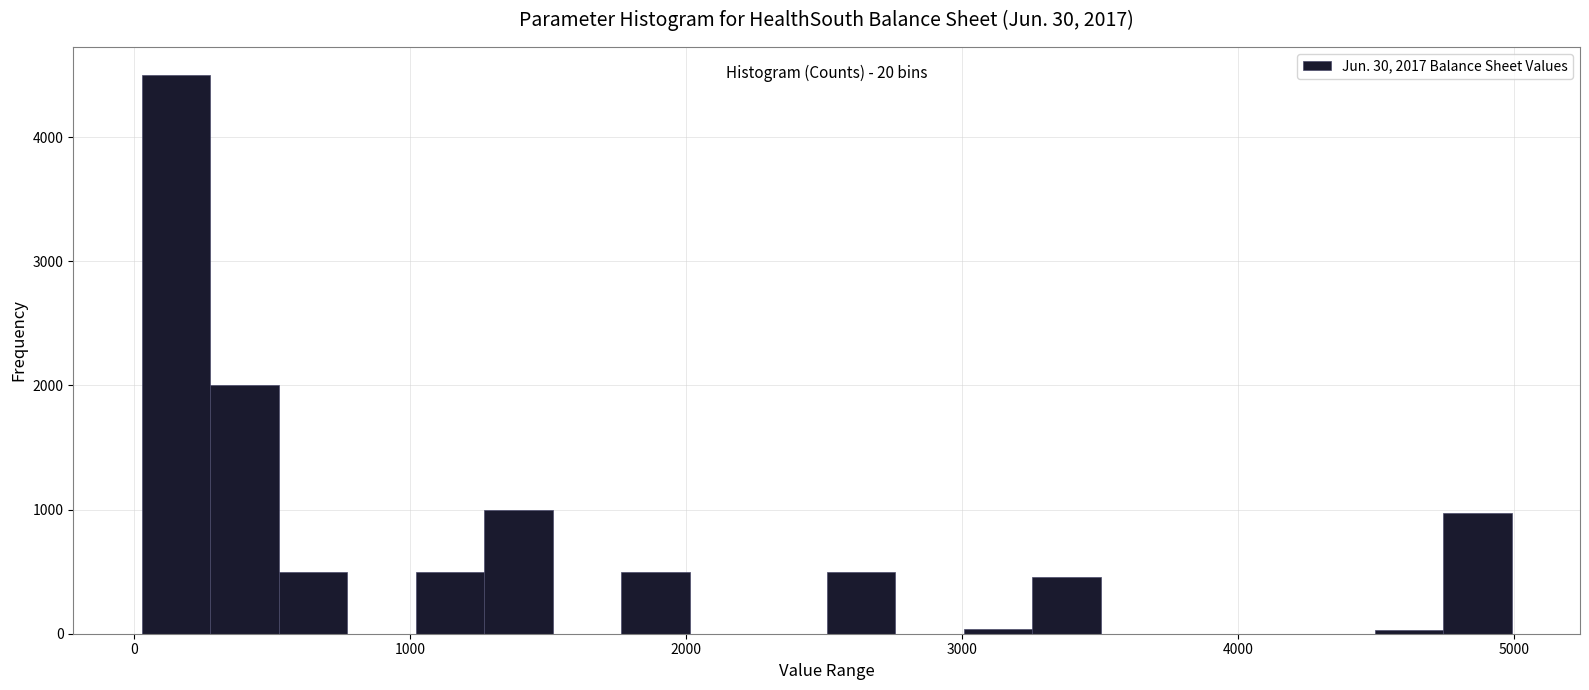

Around what value on the x-axis is the tallest bar? Give the approximate position of its centre, as read against the axis.

200